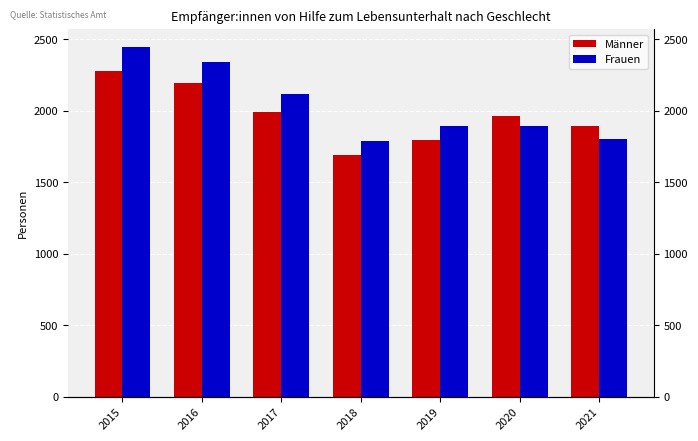

The Männer series shows 3271 at 2020. True or false?

False